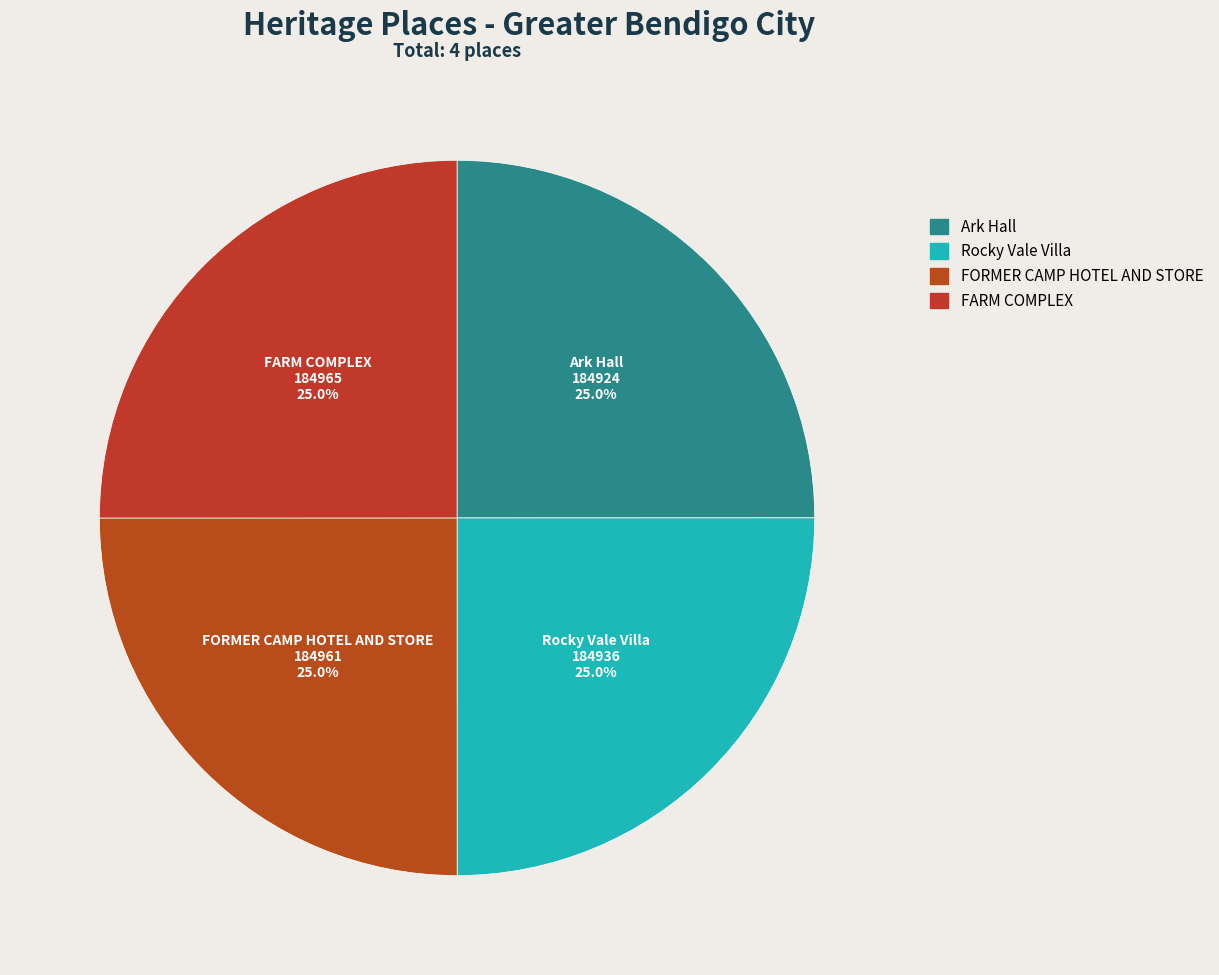

What percentage do Ark Hall and Rocky Vale Villa together represent?

50.0%